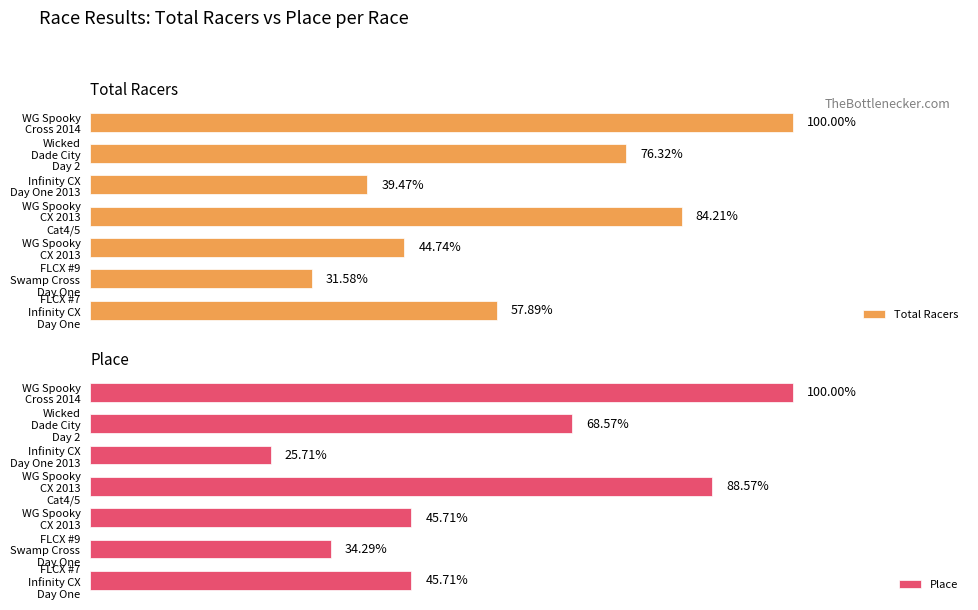

What are all the series names shown in the legend?

Total Racers, Place